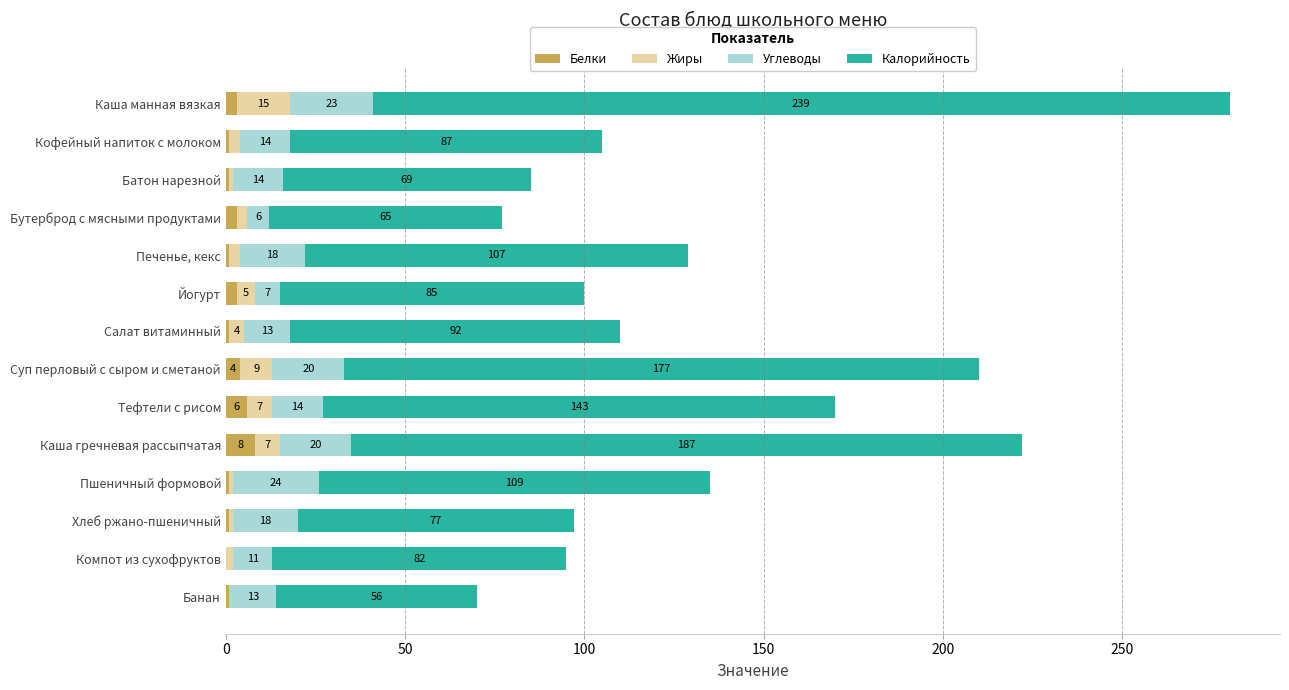

The Белки series shows 3 at Каша манная вязкая. True or false?

True